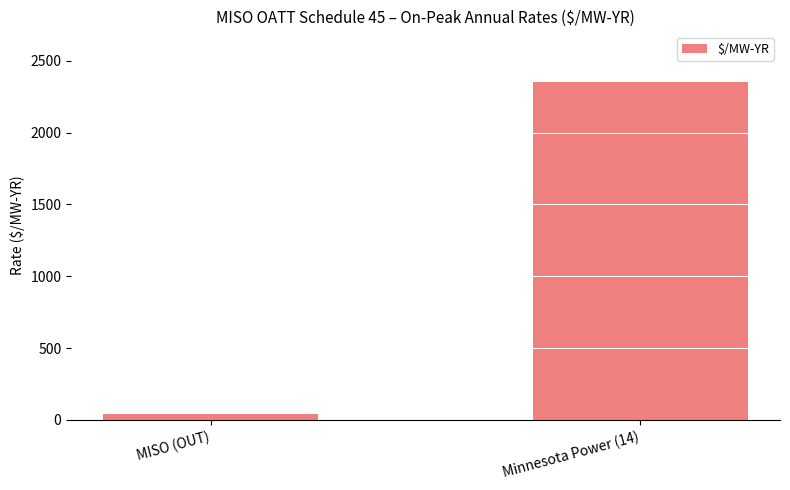

The chart shows a value of 41.3 at MISO (OUT). True or false?

True